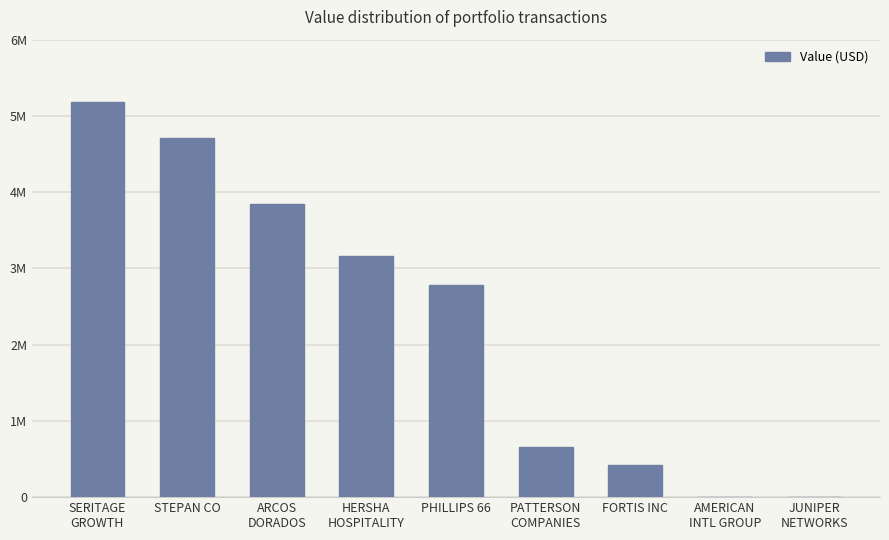

What is the change in value from HERSHA
HOSPITALITY to PHILLIPS 66?

-370000